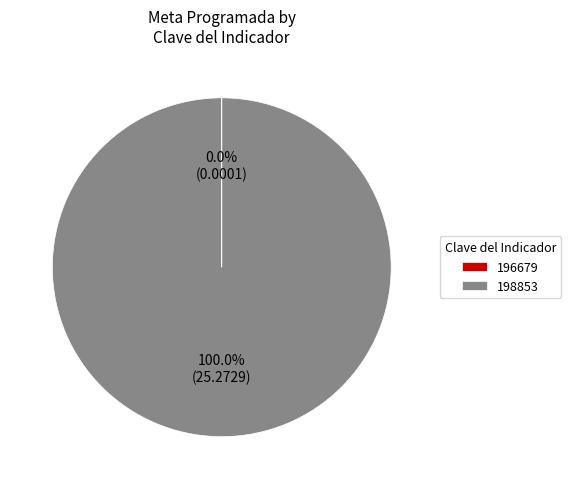

Which category accounts for the majority?

198853